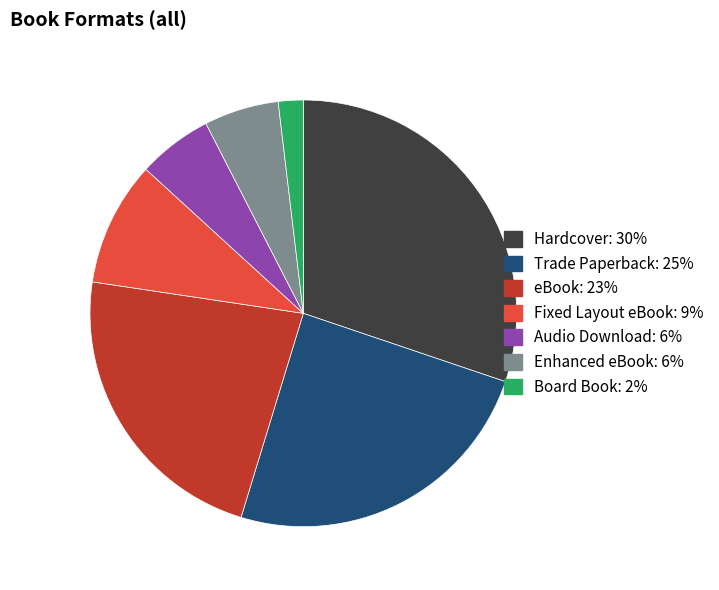

Between Audio Download and Fixed Layout eBook, which is larger?

Fixed Layout eBook